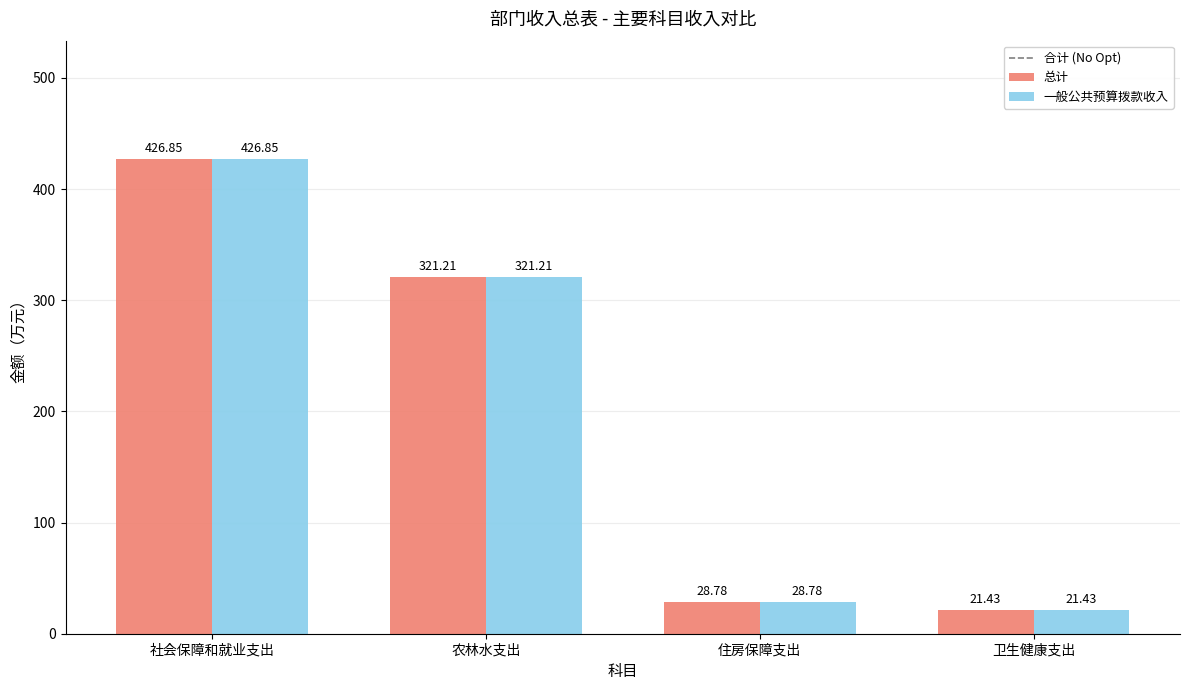

Reading left to right, list all the values displayed in this chart.

总计: 社会保障和就业支出=426.9	农林水支出=321.2	住房保障支出=28.8	卫生健康支出=21.4
一般公共预算拨款收入: 社会保障和就业支出=426.9	农林水支出=321.2	住房保障支出=28.8	卫生健康支出=21.4